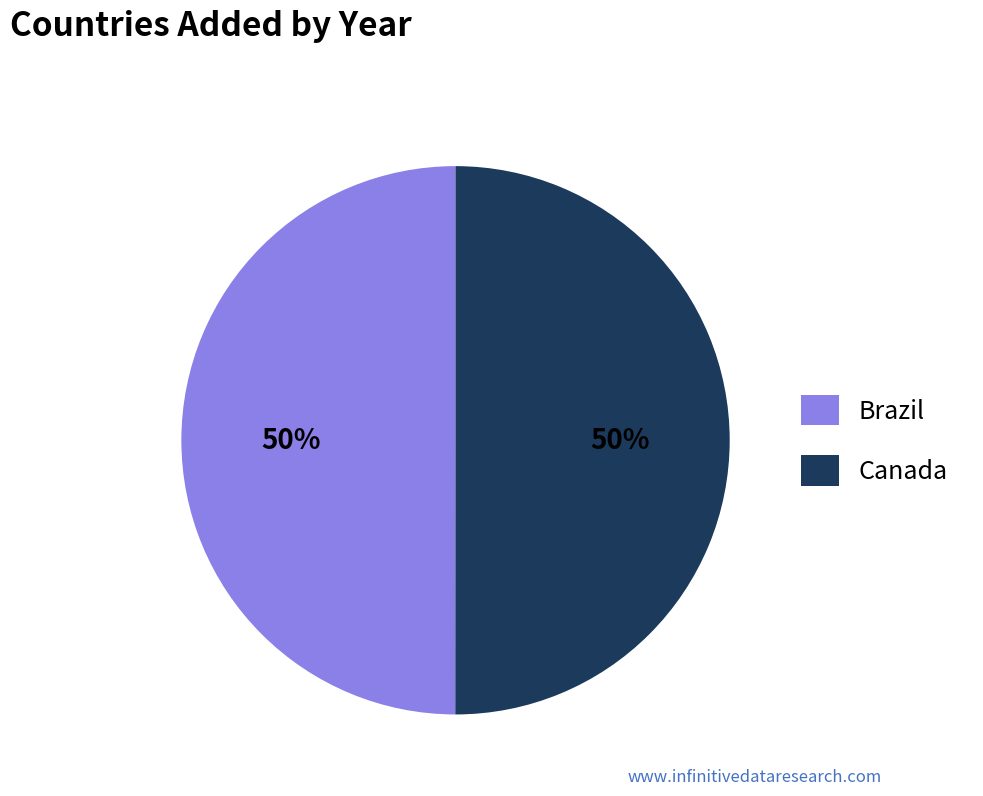

To the nearest percent, what portion does Canada represent?

50%